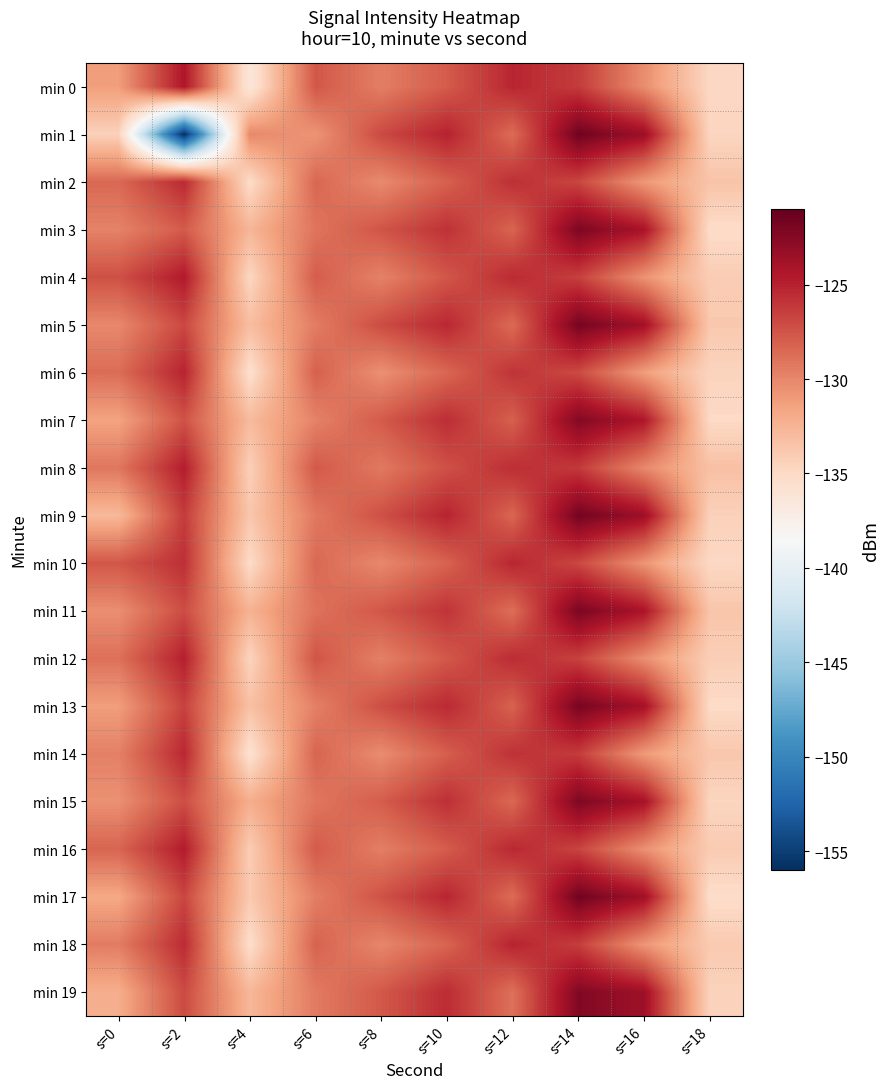

Reading left to right, what are all the values shown in this chart?

min 0: s=0=-131.2	s=2=-124.4	s=4=-136.4	s=6=-127.6	s=8=-129.6	s=10=-127.8	s=12=-125.2	s=14=-126.3	s=16=-130.3	s=18=-134.9
min 1: s=0=-134.4	s=2=-156.0	s=4=-130.1	s=6=-130.7	s=8=-127.0	s=10=-125.0	s=12=-128.7	s=14=-121.5	s=16=-123.5	s=18=-134.7
min 2: s=0=-128.5	s=2=-125.4	s=4=-135.2	s=6=-128.4	s=8=-130.2	s=10=-128.1	s=12=-125.7	s=14=-126.8	s=16=-130.9	s=18=-133.5
min 3: s=0=-129.8	s=2=-127.8	s=4=-132.6	s=6=-129.1	s=8=-127.5	s=10=-125.8	s=12=-128.3	s=14=-122.1	s=16=-124.1	s=18=-135.2
min 4: s=0=-127.3	s=2=-124.6	s=4=-134.8	s=6=-127.9	s=8=-129.8	s=10=-127.6	s=12=-125.4	s=14=-126.5	s=16=-130.6	s=18=-134.1
min 5: s=0=-130.1	s=2=-126.9	s=4=-133.1	s=6=-129.5	s=8=-127.1	s=10=-125.3	s=12=-128.6	s=14=-121.8	s=16=-123.8	s=18=-133.8
min 6: s=0=-128.7	s=2=-125.1	s=4=-135.5	s=6=-128.1	s=8=-130.5	s=10=-128.4	s=12=-125.9	s=14=-127.0	s=16=-131.2	s=18=-134.6
min 7: s=0=-131.5	s=2=-127.4	s=4=-132.9	s=6=-129.8	s=8=-127.8	s=10=-125.6	s=12=-128.1	s=14=-122.4	s=16=-124.4	s=18=-135.0
min 8: s=0=-129.2	s=2=-124.8	s=4=-134.3	s=6=-127.7	s=8=-129.3	s=10=-127.3	s=12=-125.6	s=14=-126.2	s=16=-130.1	s=18=-133.3
min 9: s=0=-132.8	s=2=-126.3	s=4=-133.7	s=6=-129.3	s=8=-127.3	s=10=-125.1	s=12=-128.4	s=14=-121.7	s=16=-123.5	s=18=-134.4
min 10: s=0=-127.6	s=2=-125.7	s=4=-135.1	s=6=-128.5	s=8=-130.1	s=10=-128.2	s=12=-125.2	s=14=-126.9	s=16=-130.7	s=18=-134.9
min 11: s=0=-130.4	s=2=-127.1	s=4=-132.4	s=6=-129.0	s=8=-127.6	s=10=-125.9	s=12=-128.8	s=14=-122.0	s=16=-124.2	s=18=-133.6
min 12: s=0=-128.9	s=2=-124.9	s=4=-134.6	s=6=-127.5	s=8=-129.7	s=10=-127.7	s=12=-125.5	s=14=-126.6	s=16=-130.4	s=18=-134.2
min 13: s=0=-131.2	s=2=-126.6	s=4=-133.3	s=6=-129.7	s=8=-127.2	s=10=-125.4	s=12=-128.2	s=14=-121.9	s=16=-123.9	s=18=-135.1
min 14: s=0=-129.7	s=2=-125.3	s=4=-135.7	s=6=-128.3	s=8=-130.3	s=10=-128.0	s=12=-125.8	s=14=-126.3	s=16=-131.0	s=18=-133.7
min 15: s=0=-130.5	s=2=-127.2	s=4=-132.1	s=6=-129.2	s=8=-127.9	s=10=-125.7	s=12=-128.5	s=14=-122.2	s=16=-124.0	s=18=-134.7
min 16: s=0=-128.3	s=2=-124.7	s=4=-134.1	s=6=-127.8	s=8=-129.6	s=10=-127.9	s=12=-125.3	s=14=-126.7	s=16=-130.5	s=18=-134.0
min 17: s=0=-131.8	s=2=-126.8	s=4=-133.9	s=6=-129.6	s=8=-127.4	s=10=-125.2	s=12=-128.7	s=14=-121.6	s=16=-123.7	s=18=-135.3
min 18: s=0=-129.5	s=2=-125.5	s=4=-135.3	s=6=-128.2	s=8=-130.0	s=10=-128.3	s=12=-125.1	s=14=-126.4	s=16=-130.8	s=18=-133.9
min 19: s=0=-132.1	s=2=-127.0	s=4=-132.7	s=6=-129.4	s=8=-127.7	s=10=-125.5	s=12=-128.9	s=14=-122.3	s=16=-123.6	s=18=-134.5